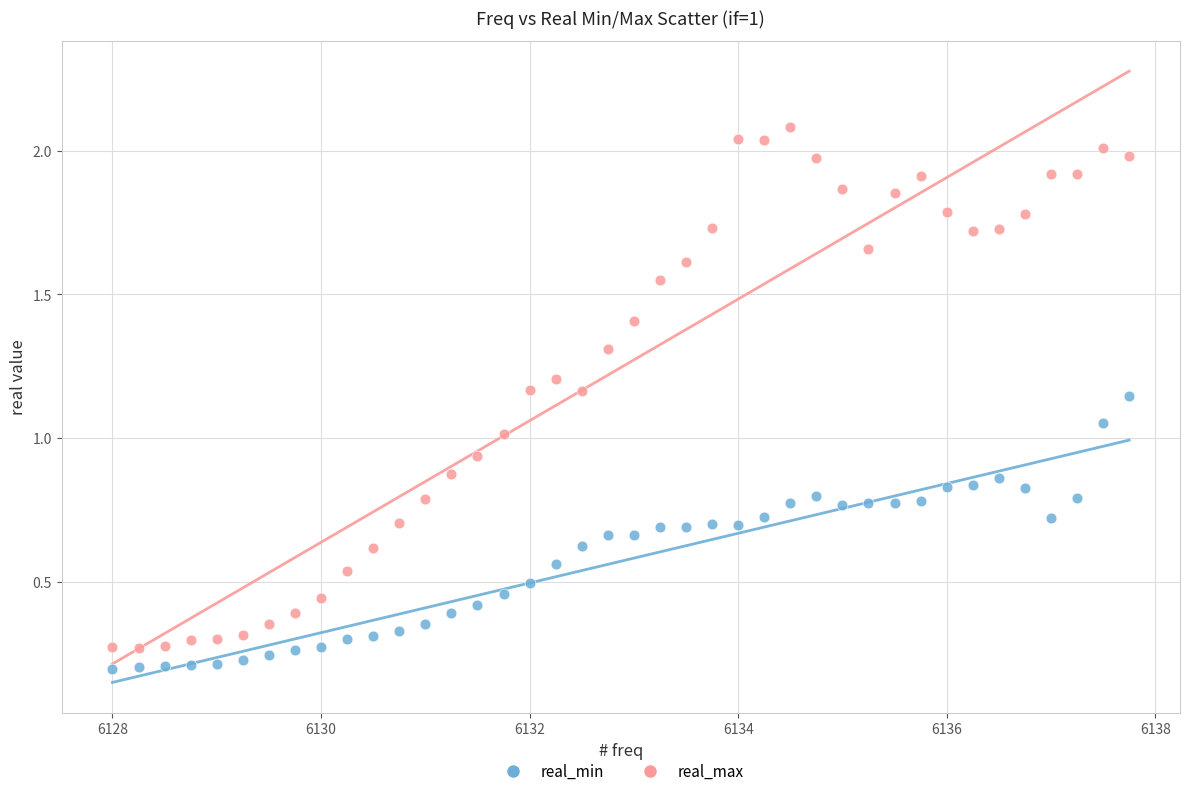

Which series contains the highest Y value?

real_max